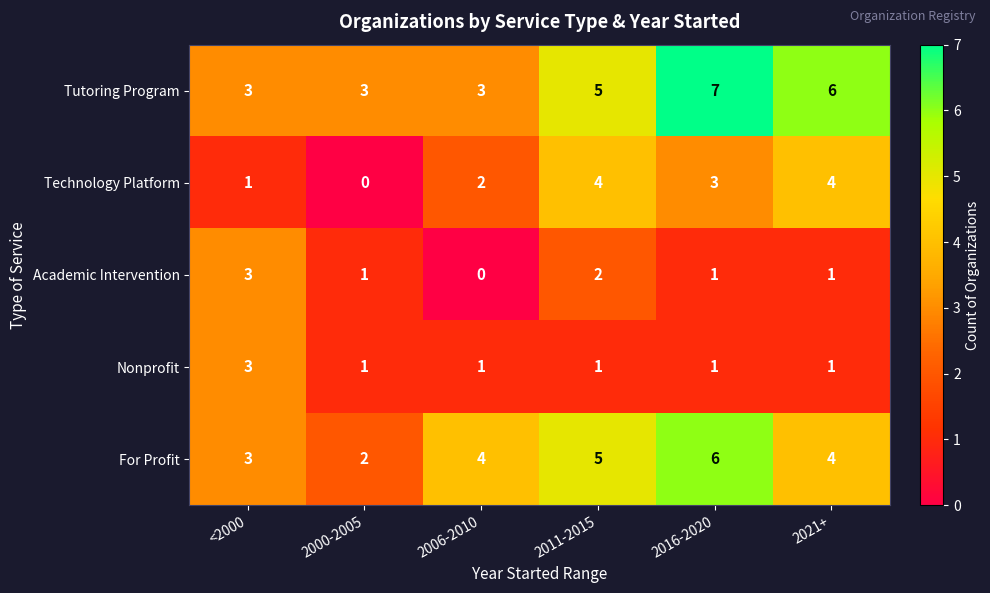

What is the total value across all series at 2006-2010?

10